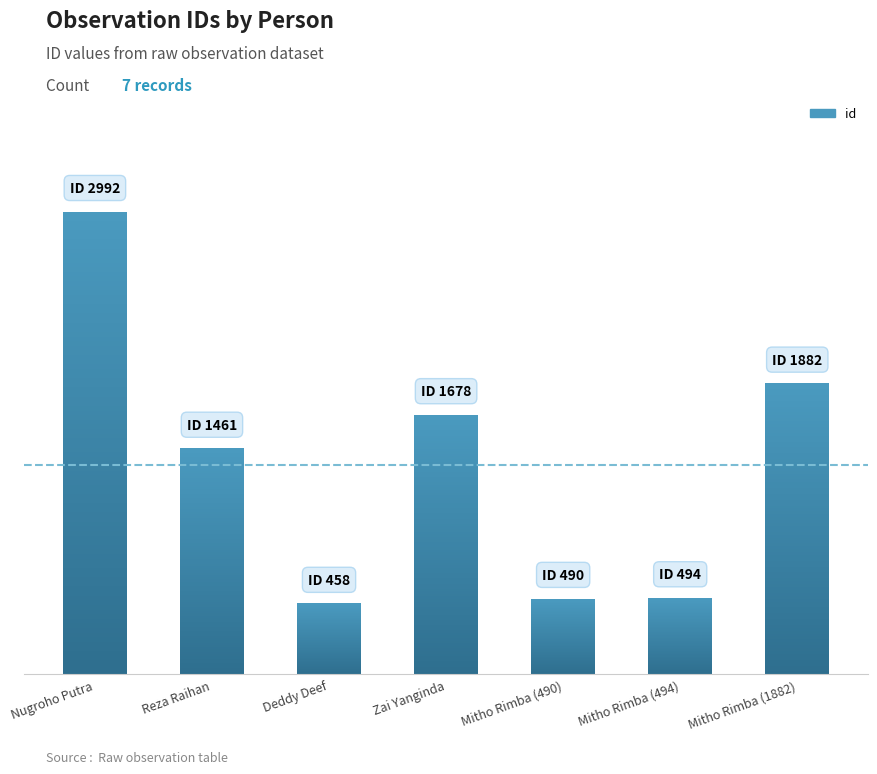

Rank the categories by value from lowest to highest.

Deddy Deef, Mitho Rimba (490), Mitho Rimba (494), Reza Raihan, Zai Yanginda, Mitho Rimba (1882), Nugroho Putra